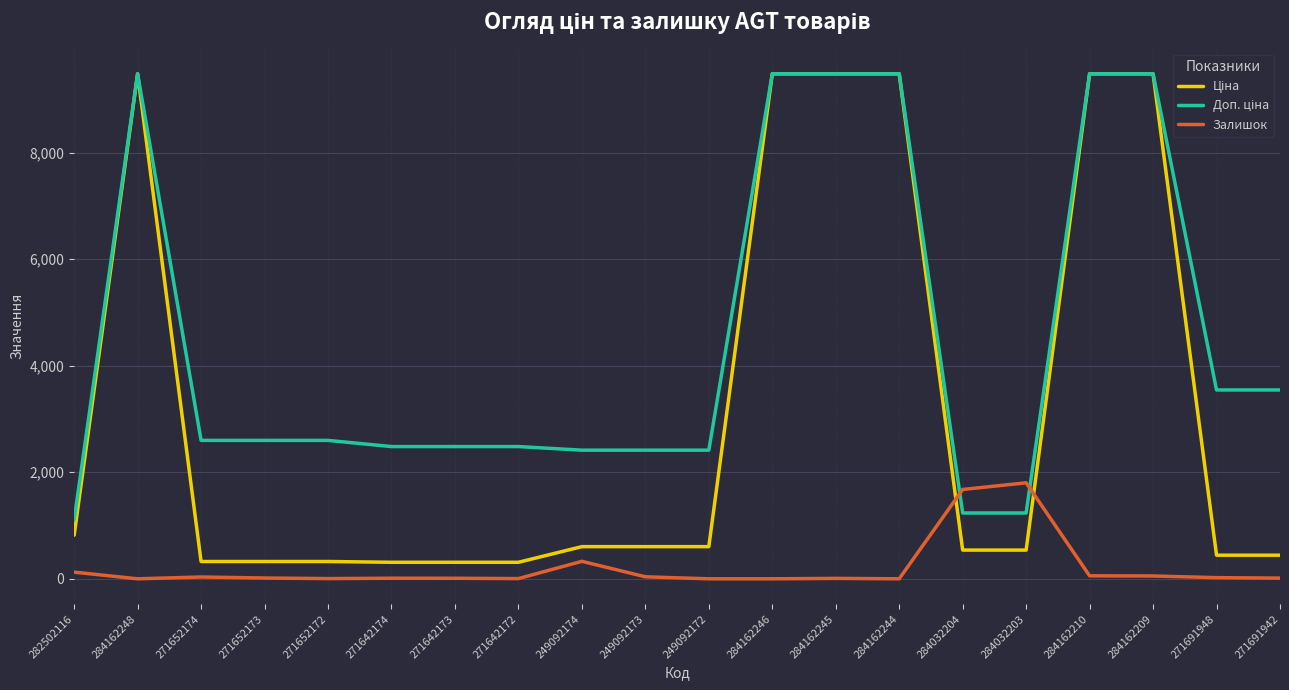

The Ціна series shows 310.3 at 271642174. True or false?

True